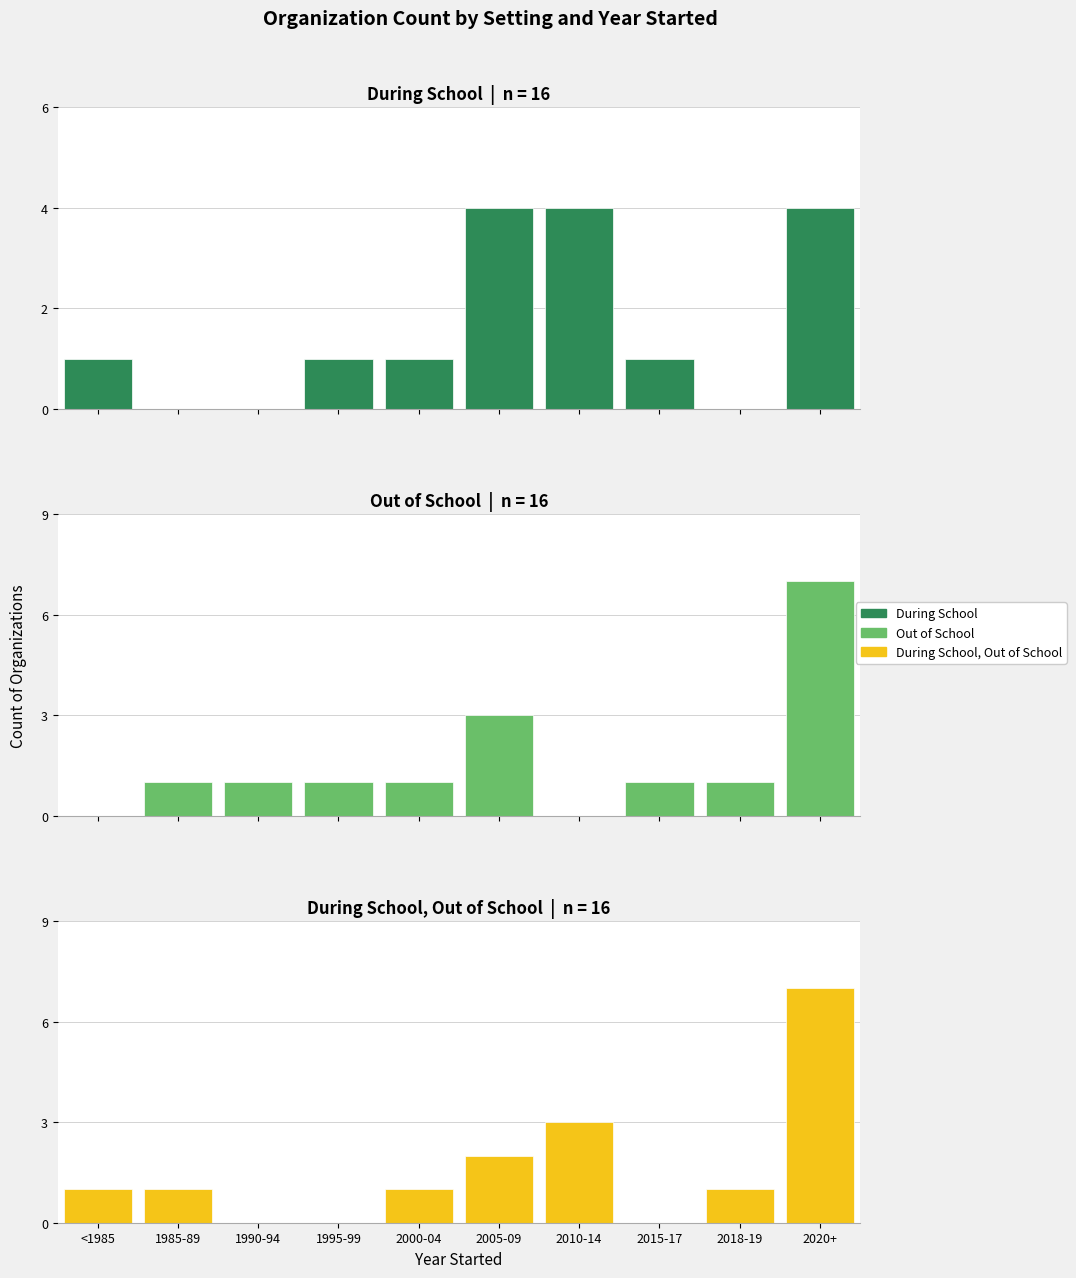

The value of During School, Out of School at 1990-94 is -2. True or false?

False